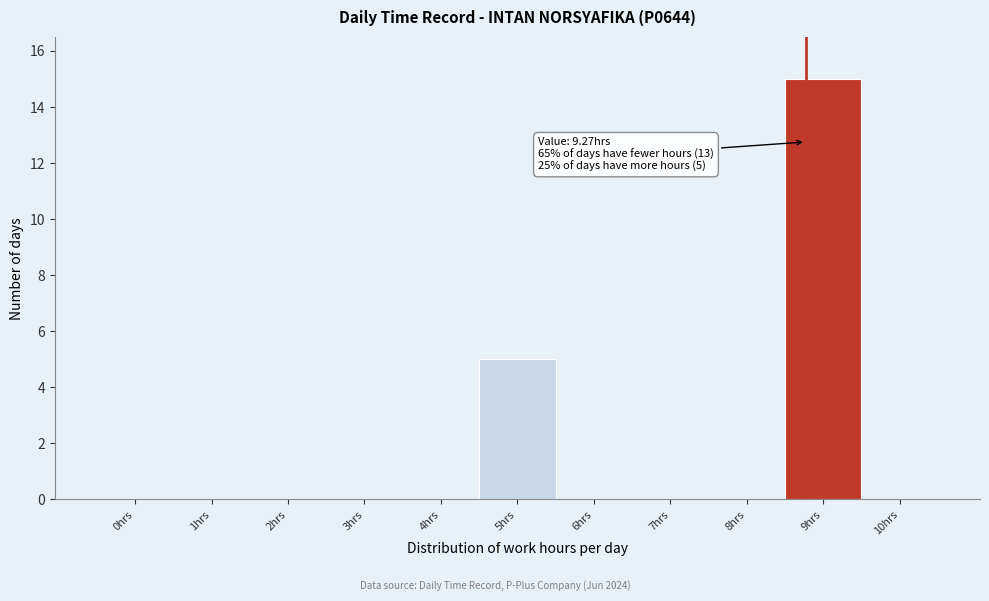

Reading right to left, what are all the values shown in this chart?

10hrs=0	9hrs=15	8hrs=0	7hrs=0	6hrs=0	5hrs=5	4hrs=0	3hrs=0	2hrs=0	1hrs=0	0hrs=0